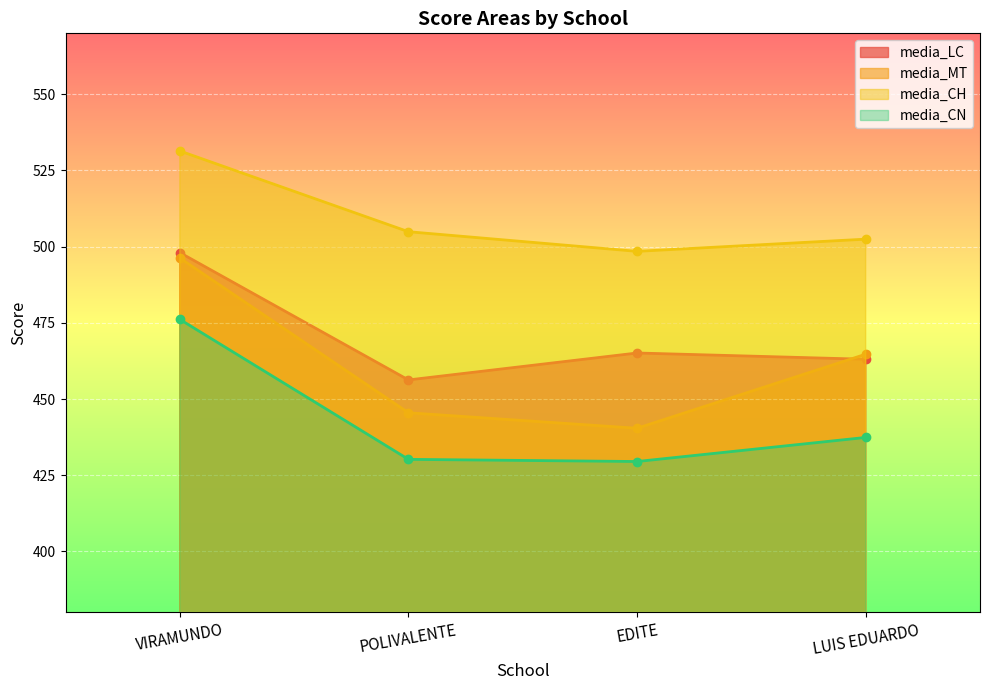

Between EDITE and LUIS EDUARDO, which series saw the biggest shift?

media_MT